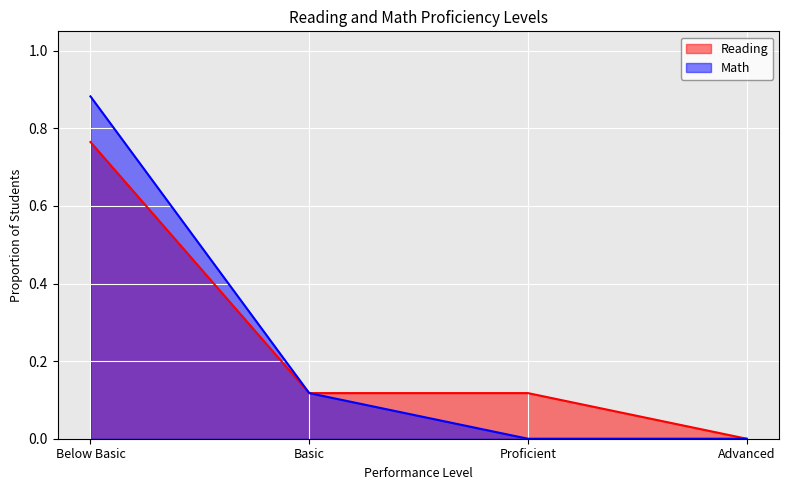

What is the label of the 3rd point from the left?

Proficient